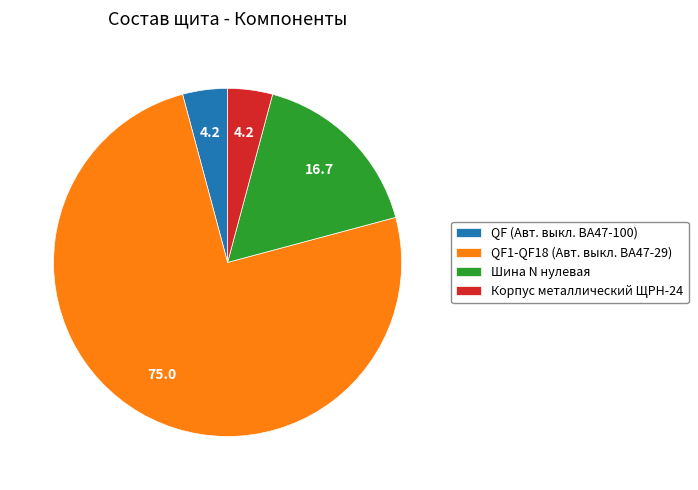

Approximately how many times larger is the value at Корпус металлический ЩРН-24 compared to QF (Авт. выкл. ВА47-100)?

1.0